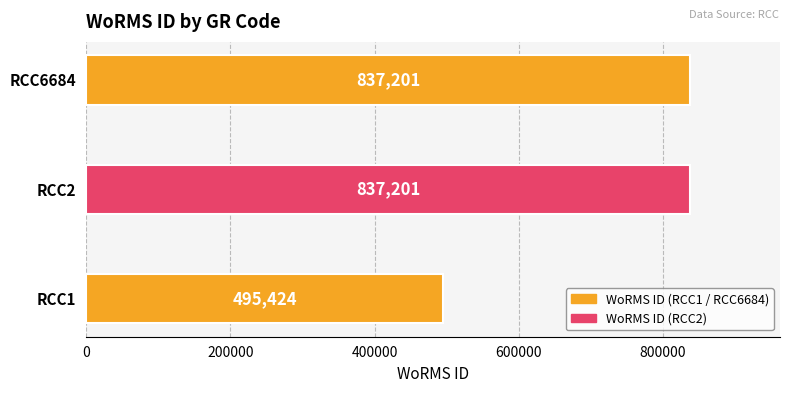

What is the minimum value shown in the chart?

495424